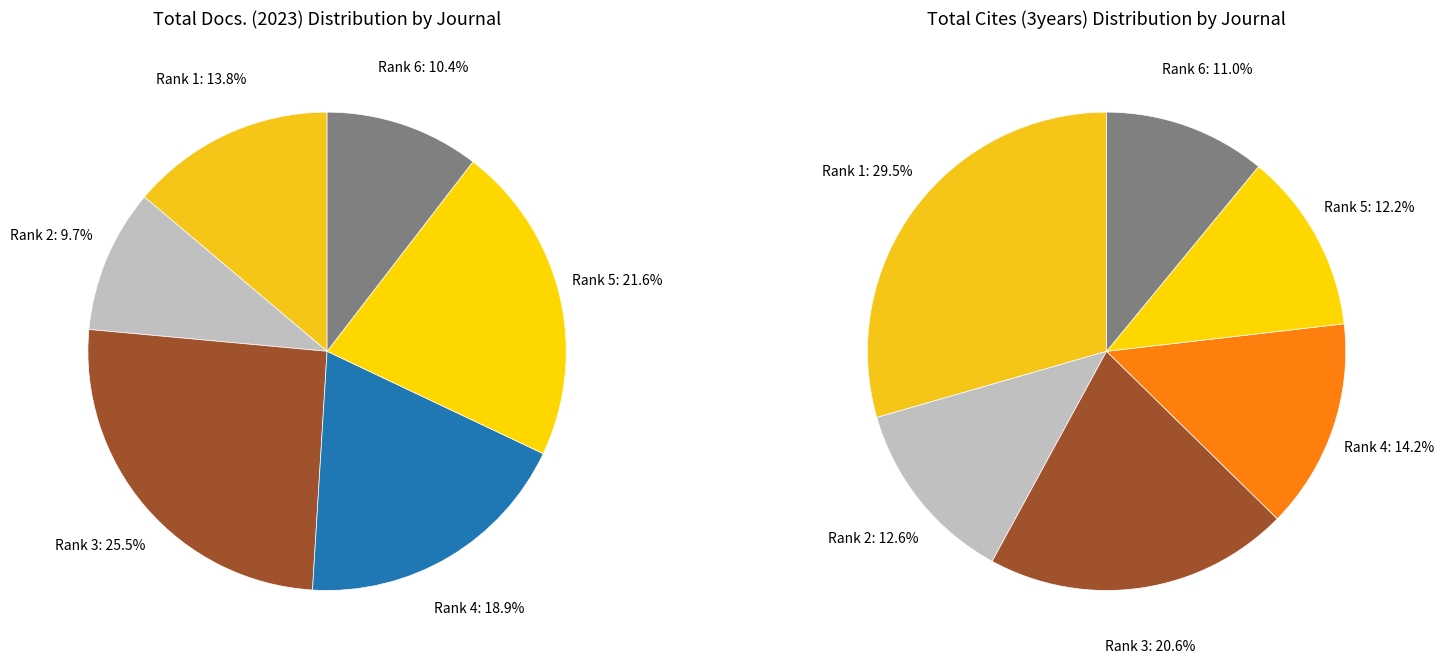

Combined, do Public Health Research and Practice and Australian Health Review account for over 50%?

No